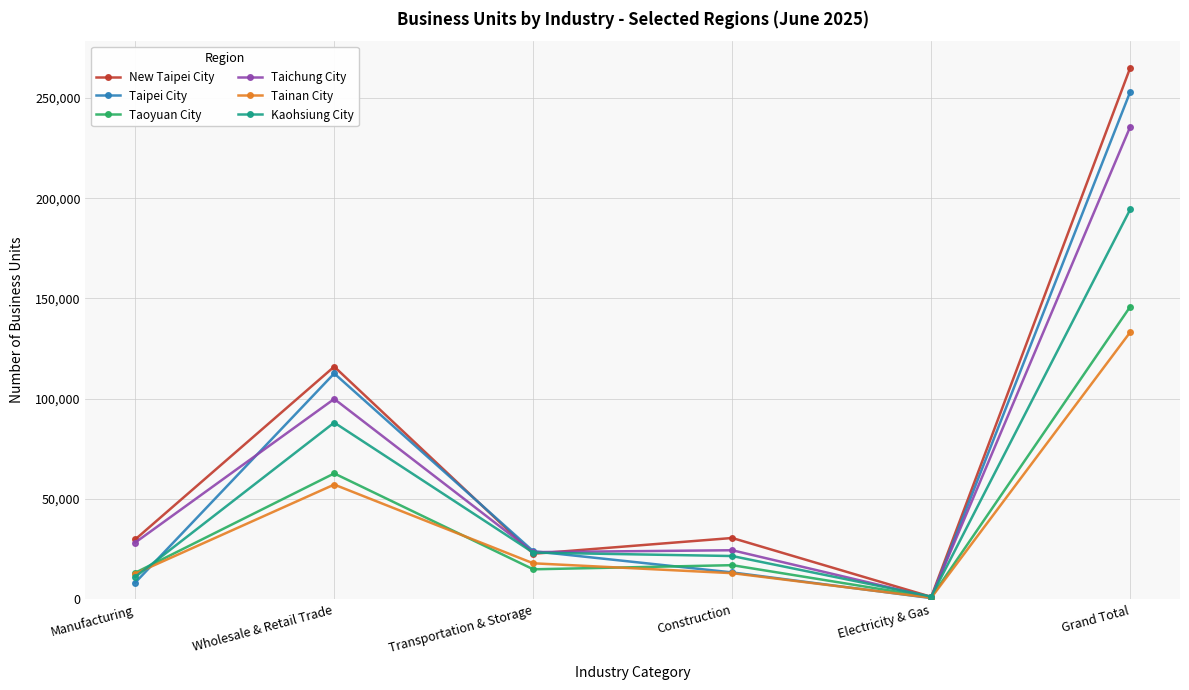

What is the lowest value of the Kaohsiung City series?

1319